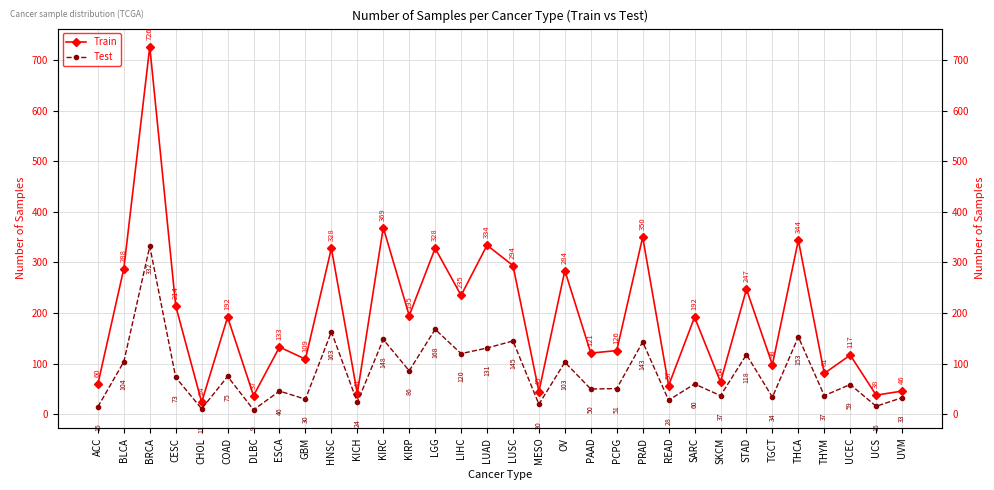

Reading left to right, list all the values displayed in this chart.

Train: 60	288	726	214	24	192	37	133	109	328	41	369	195	328	235	334	294	45	284	121	126	350	57	192	64	247	98	344	81	117	38	46
Test: 15	104	332	73	11	75	9	46	30	163	24	148	86	168	120	131	145	20	103	50	51	143	28	60	37	118	34	153	37	59	16	33